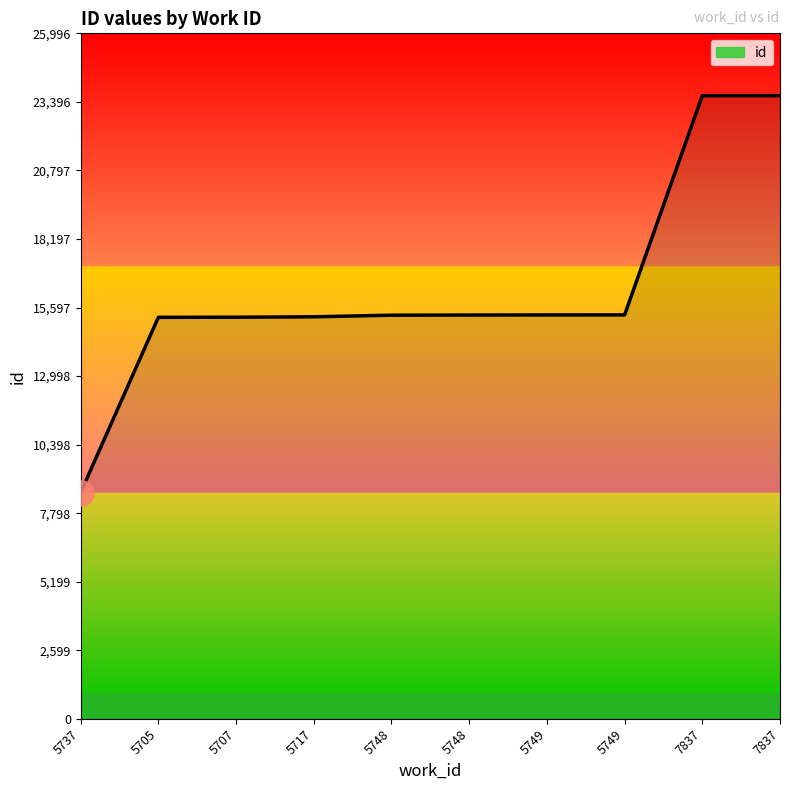

Does the chart have visible grid lines?

No